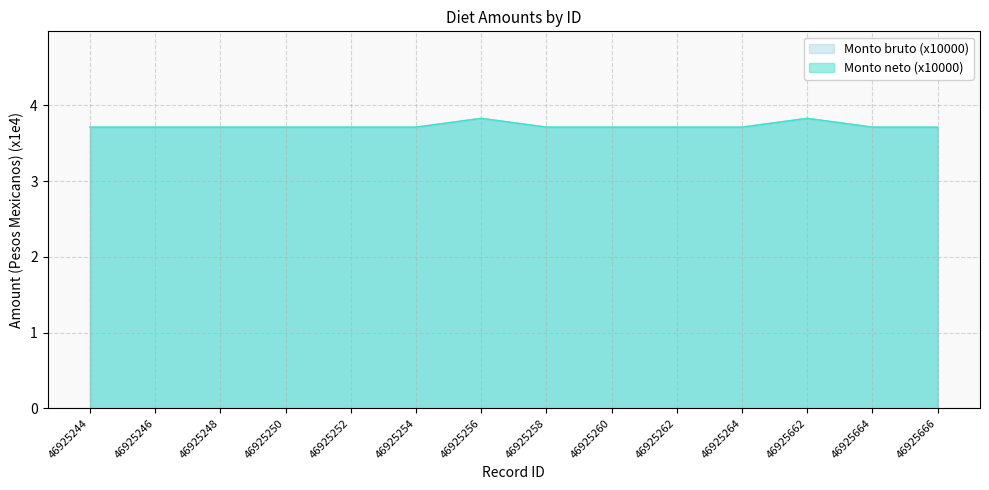

Rank the categories by Monto bruto (x10000) value from lowest to highest.

46925244, 46925246, 46925248, 46925250, 46925252, 46925254, 46925258, 46925260, 46925262, 46925264, 46925664, 46925666, 46925256, 46925662